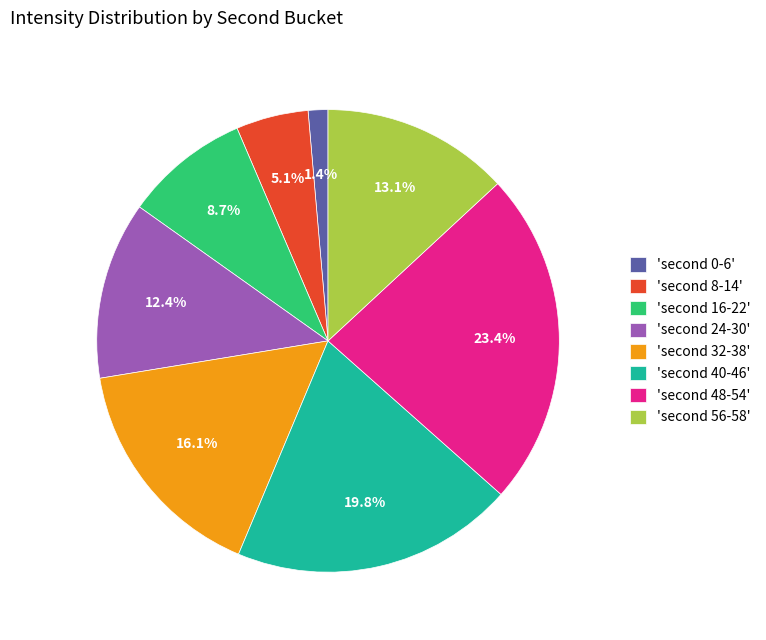

Rank the categories by value from highest to lowest.

'second 48-54', 'second 40-46', 'second 32-38', 'second 56-58', 'second 24-30', 'second 16-22', 'second 8-14', 'second 0-6'